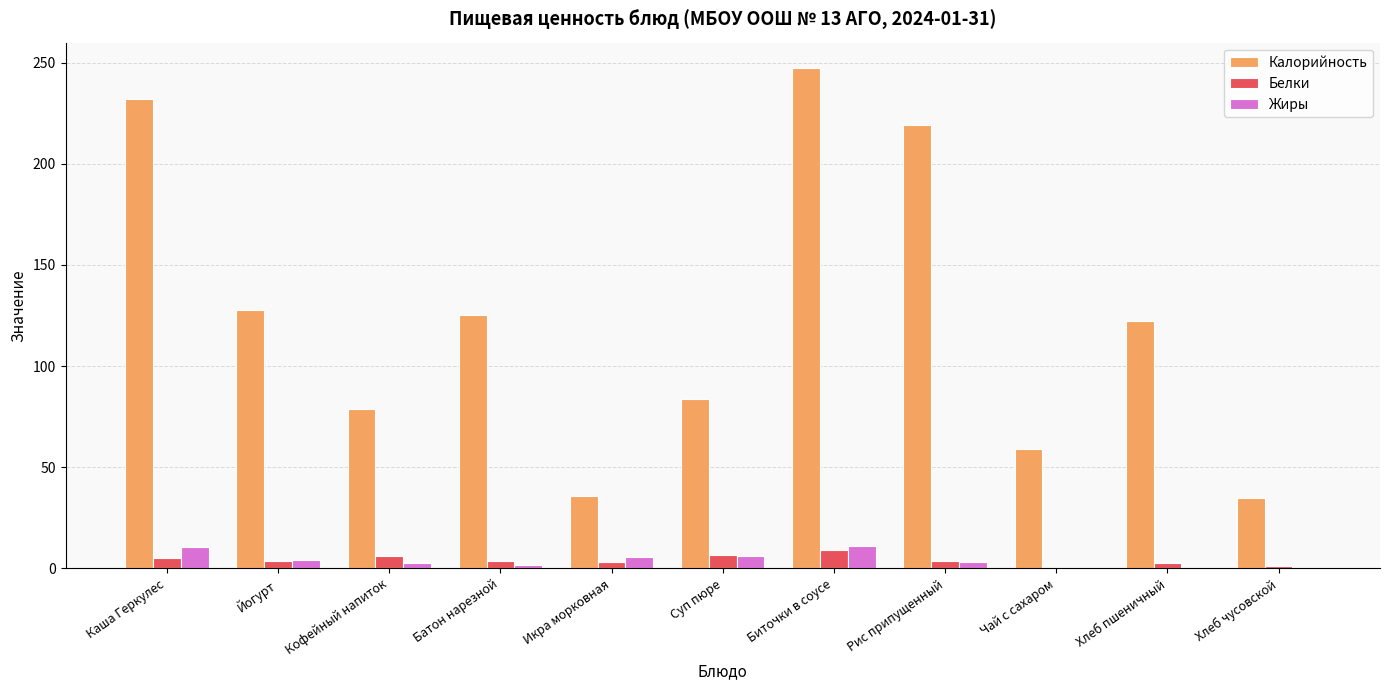

What is the maximum value shown in the chart?

247.5